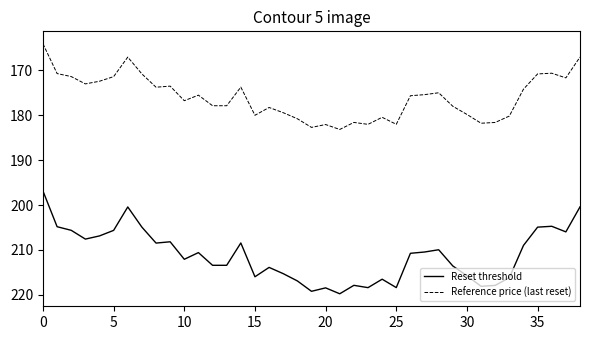

What is the average value of the Reset threshold series?

211.2